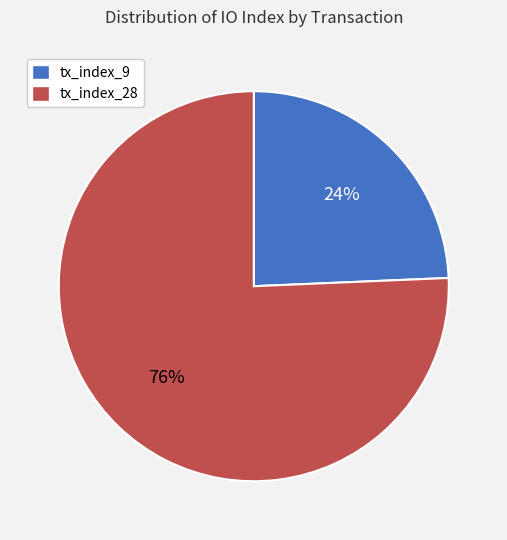

How many slices are in this pie chart?

2